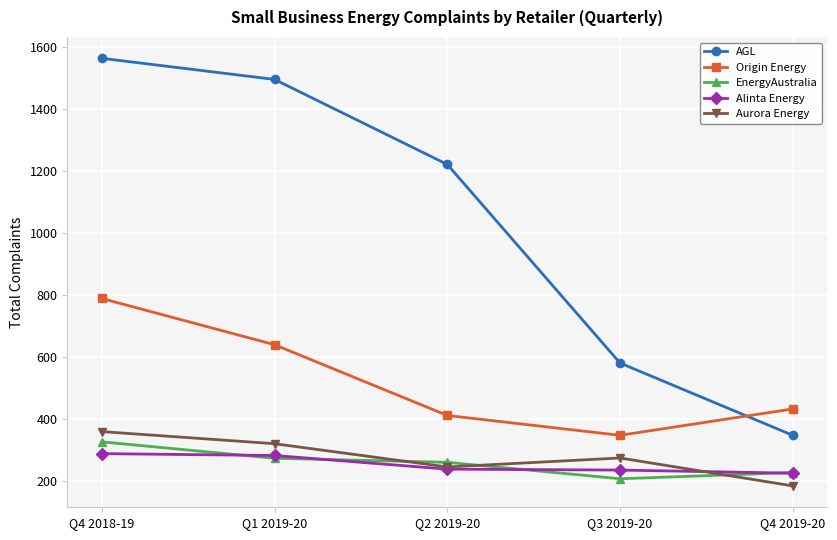

Rank the series by their maximum value, from highest to lowest.

AGL, Origin Energy, Aurora Energy, EnergyAustralia, Alinta Energy